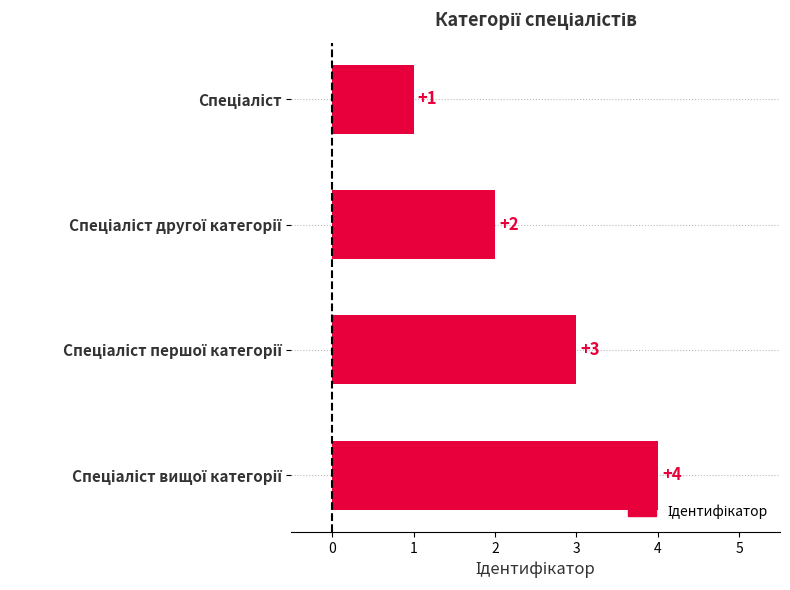

What is the value of the 1st bar from the top?

1